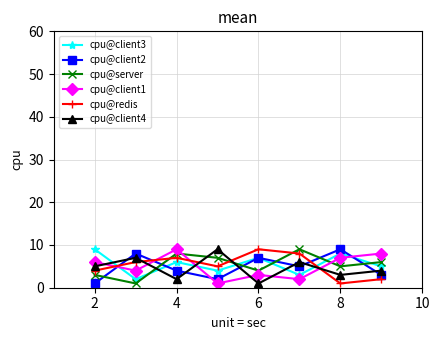

How many interior local peaks does the cpu@server series have?

2